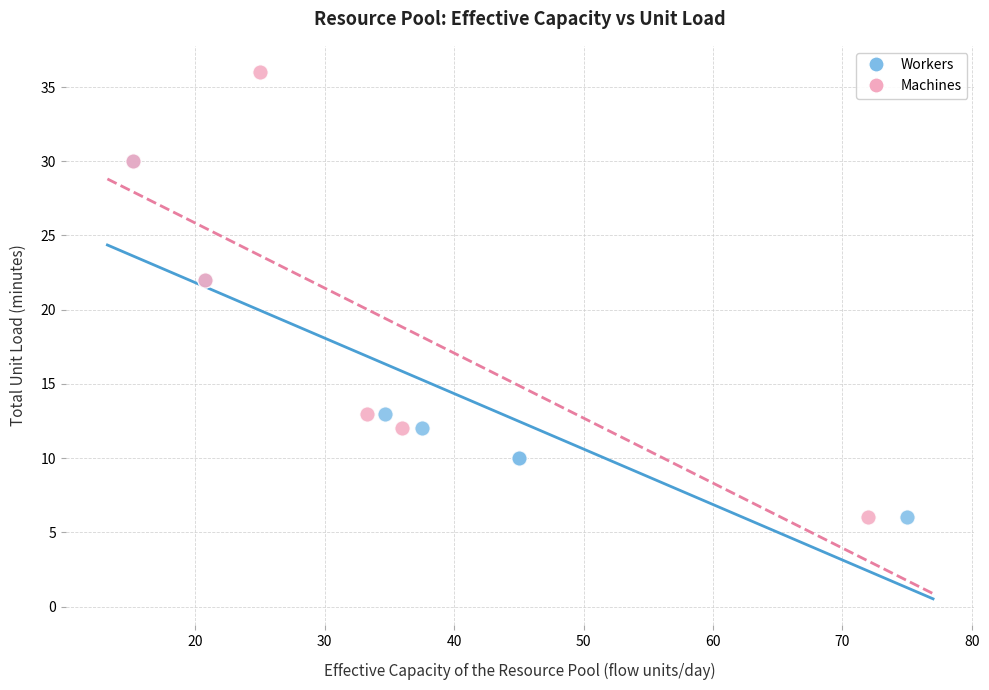

Which series contains the highest Y value?

Machines